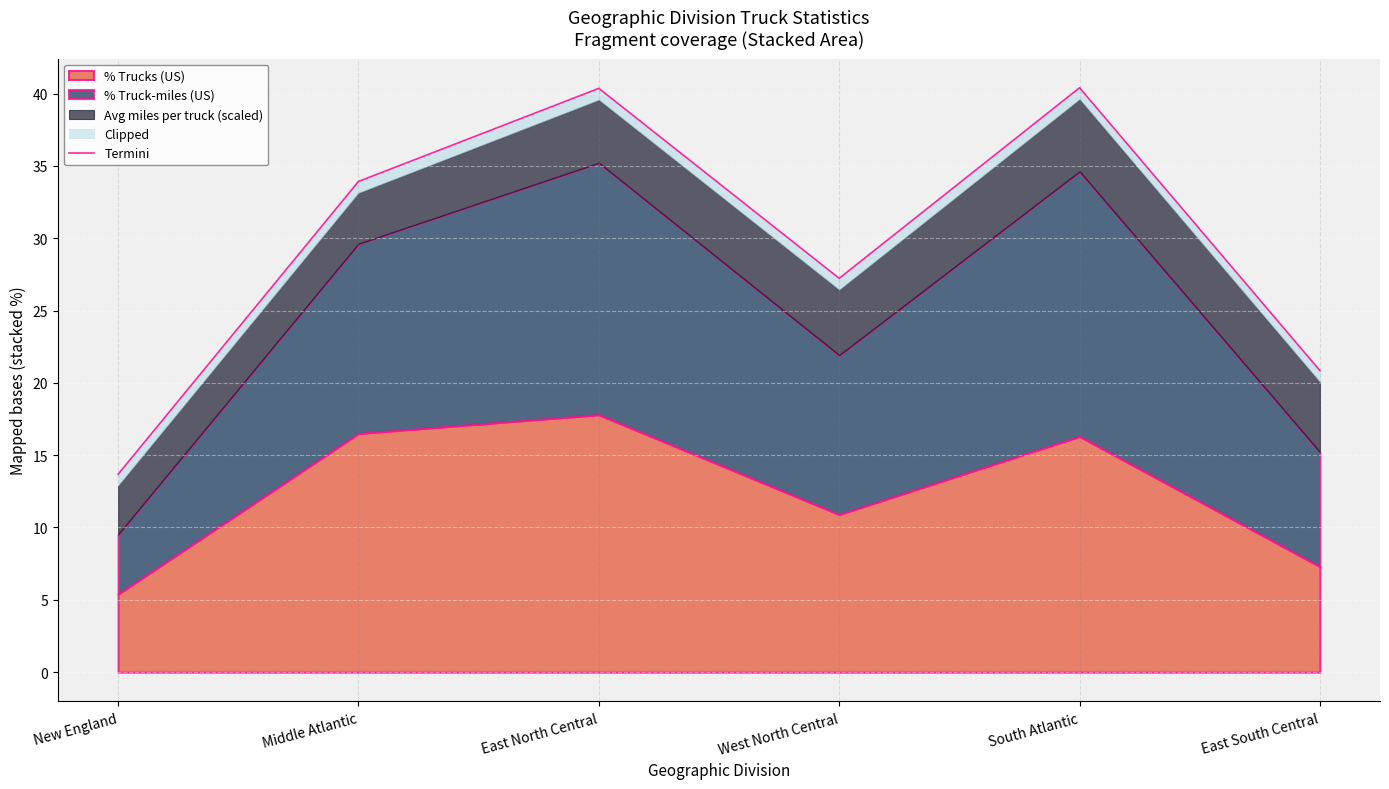

Rank the categories by value from lowest to highest.

New England, East South Central, West North Central, Middle Atlantic, East North Central, South Atlantic